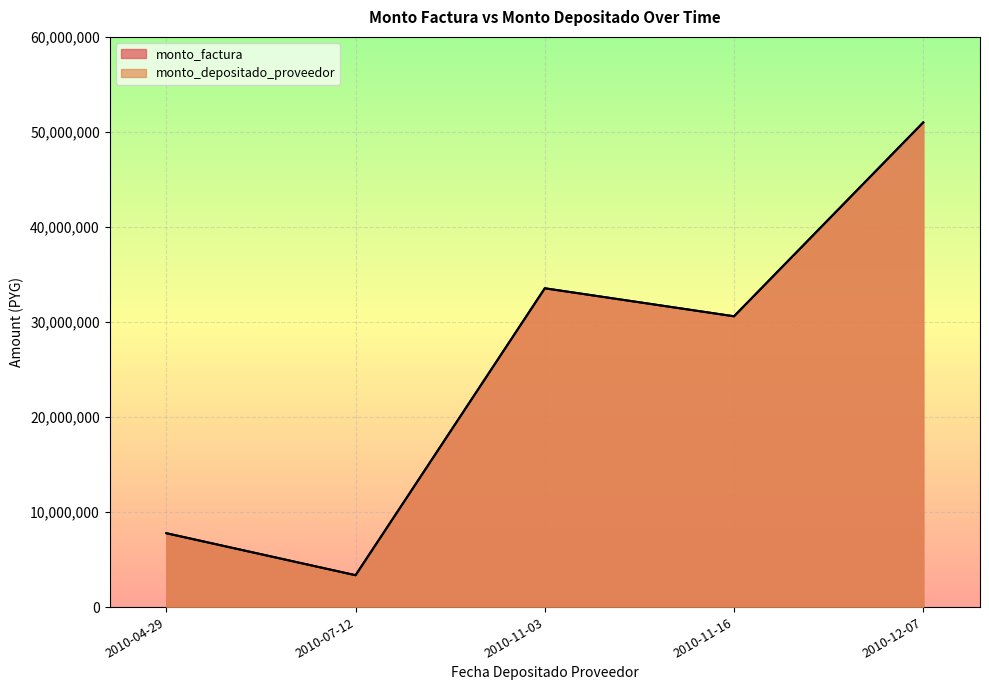

Where is the first local maximum for monto_depositado_proveedor?

2010-11-03